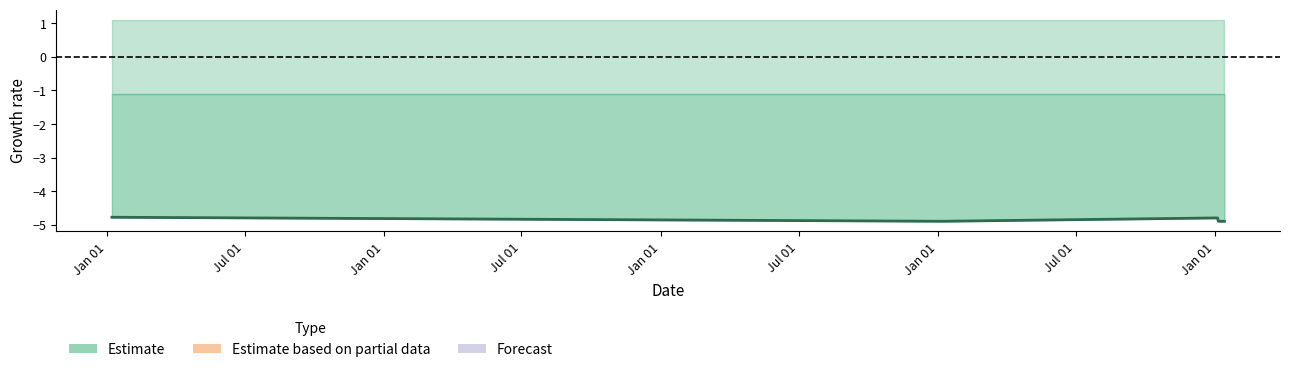

What is the sum of all values?

-24.2